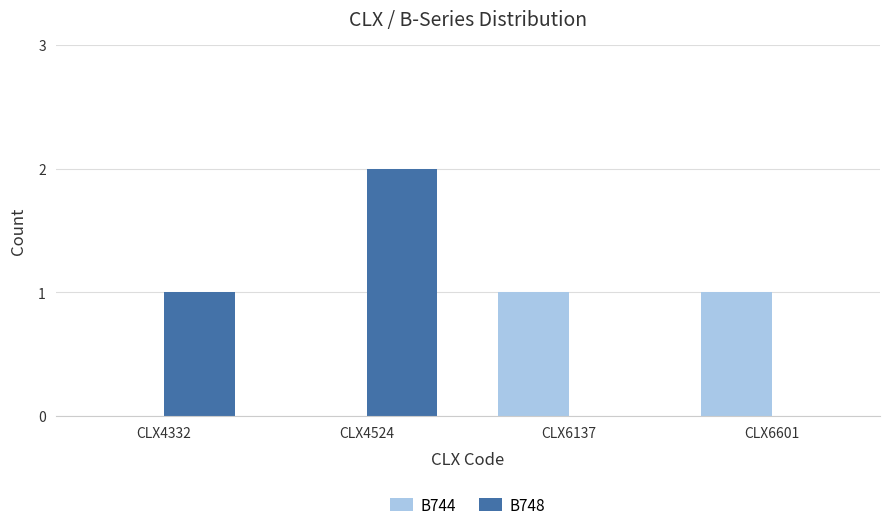

Does the chart contain stacked bars?

No